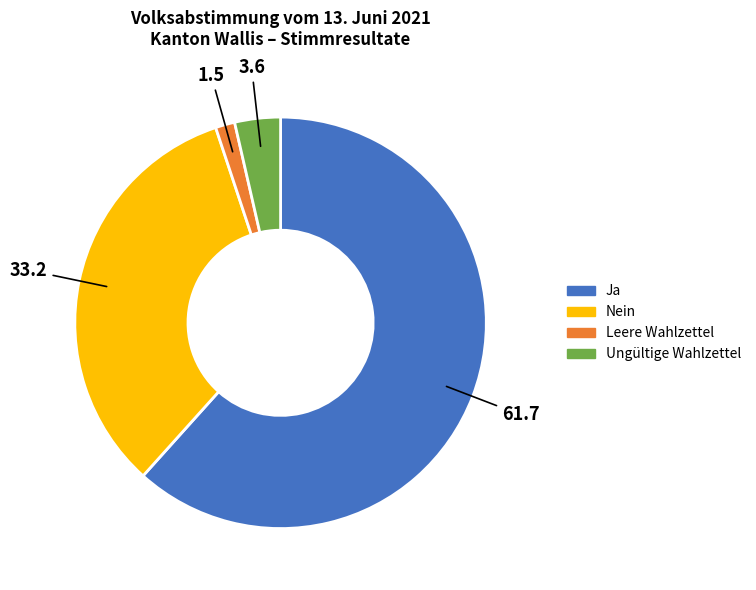

Is there a majority slice in this chart?

Yes